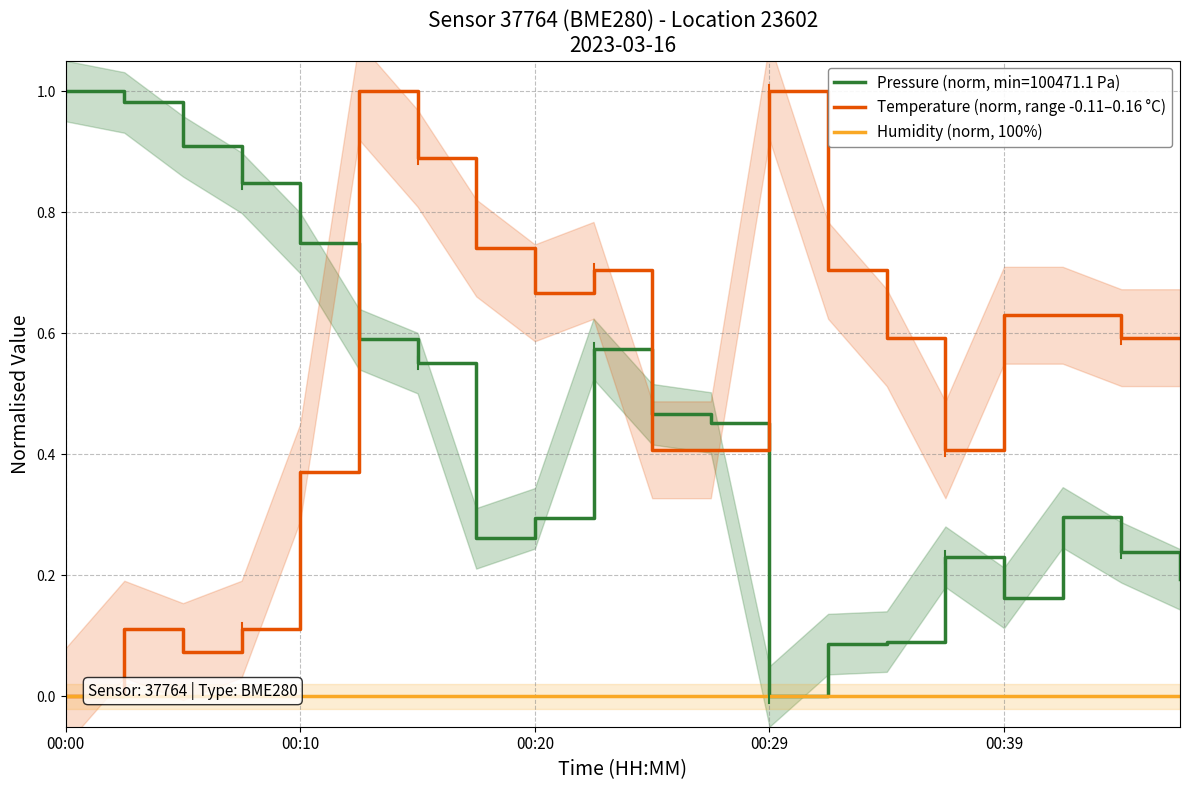

True or false: Temperature (norm, range -0.11–0.16 °C) and Humidity (norm, 100%) intersect in this chart.

False